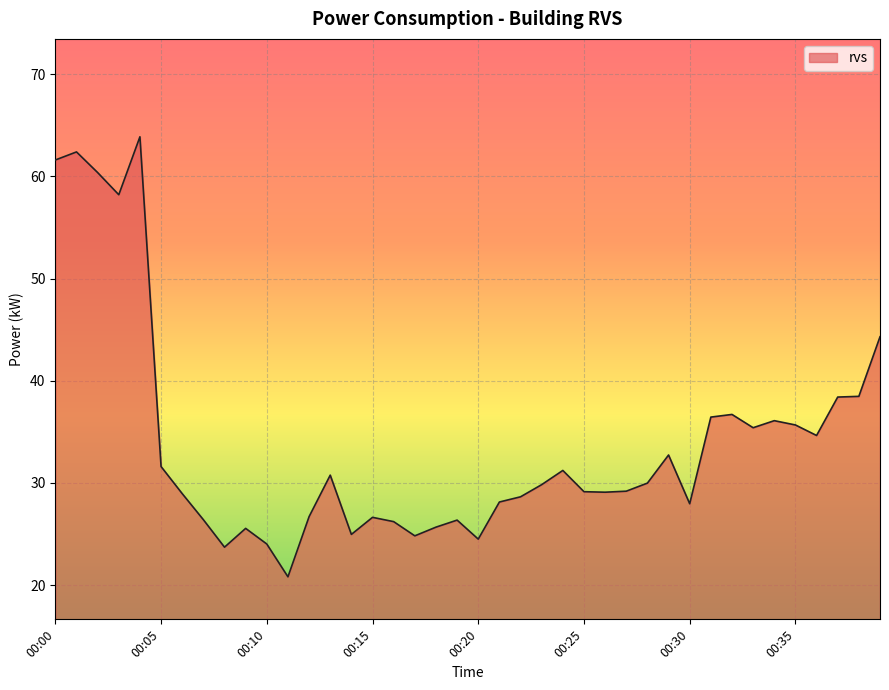

What is the greatest value displayed?

63.9